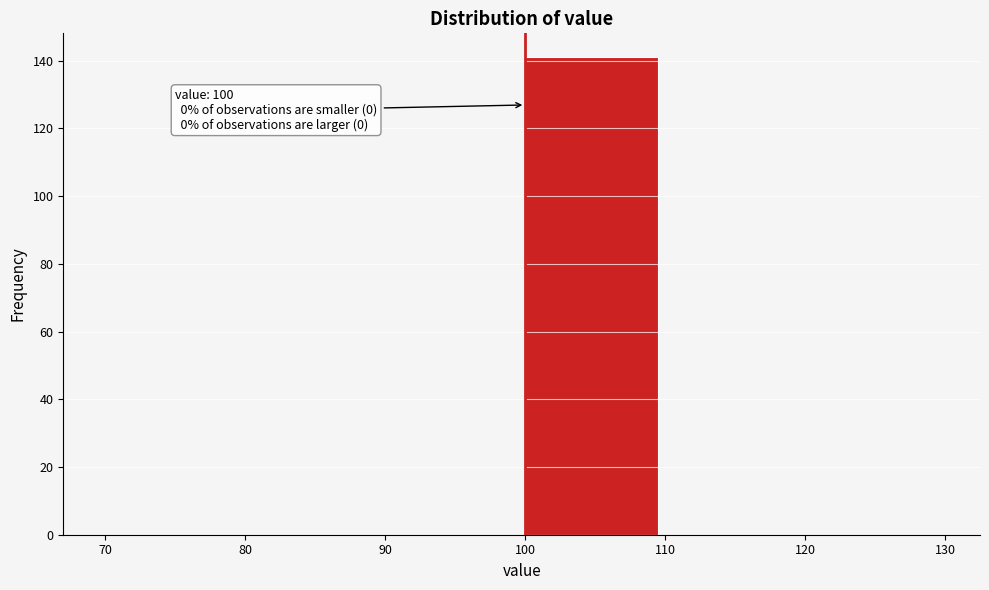

Which range on the x-axis has the tallest bar?

100 to 110